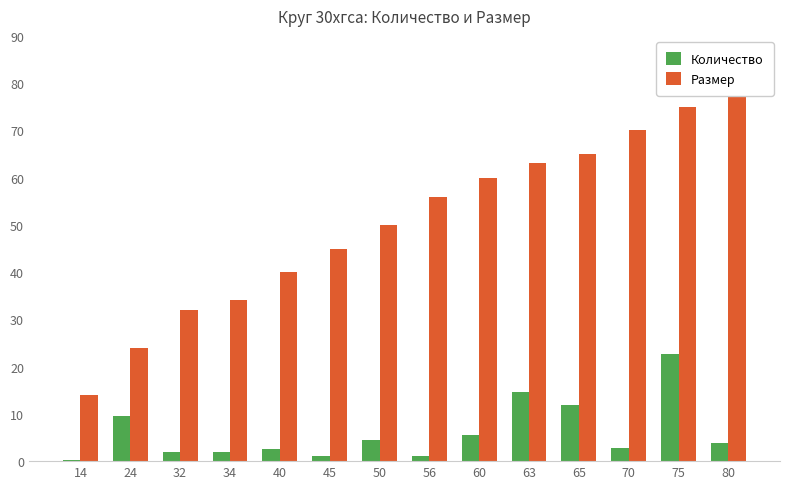

What are all the series names shown in the legend?

Количество, Размер